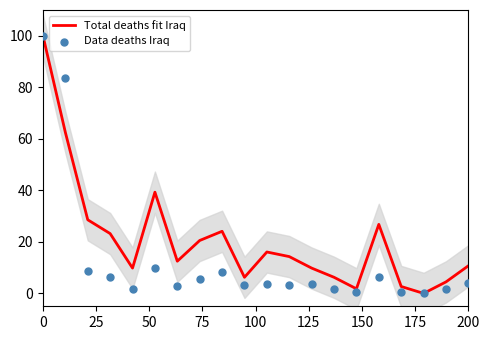

Which series has the largest Y range (max minus min)?

Total deaths fit Iraq